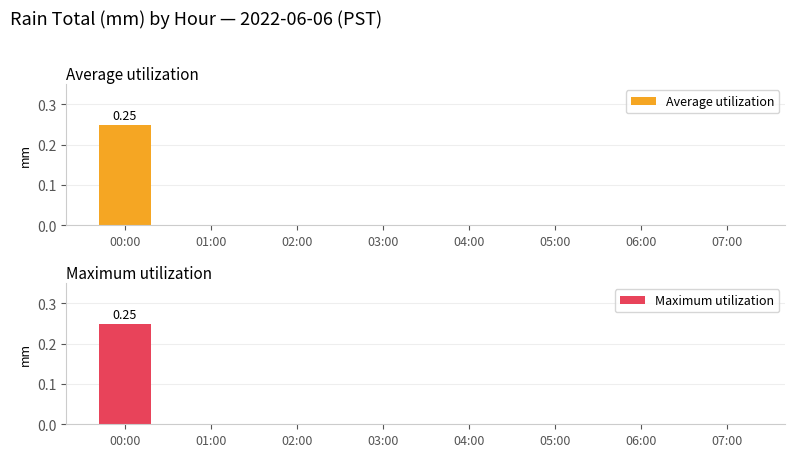

Which series has the largest range (max minus min)?

Average utilization